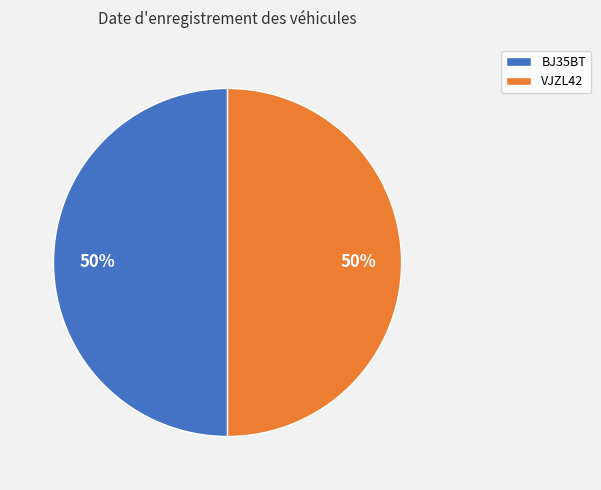

Is the sum of BJ35BT and VJZL42 greater than half?

Yes